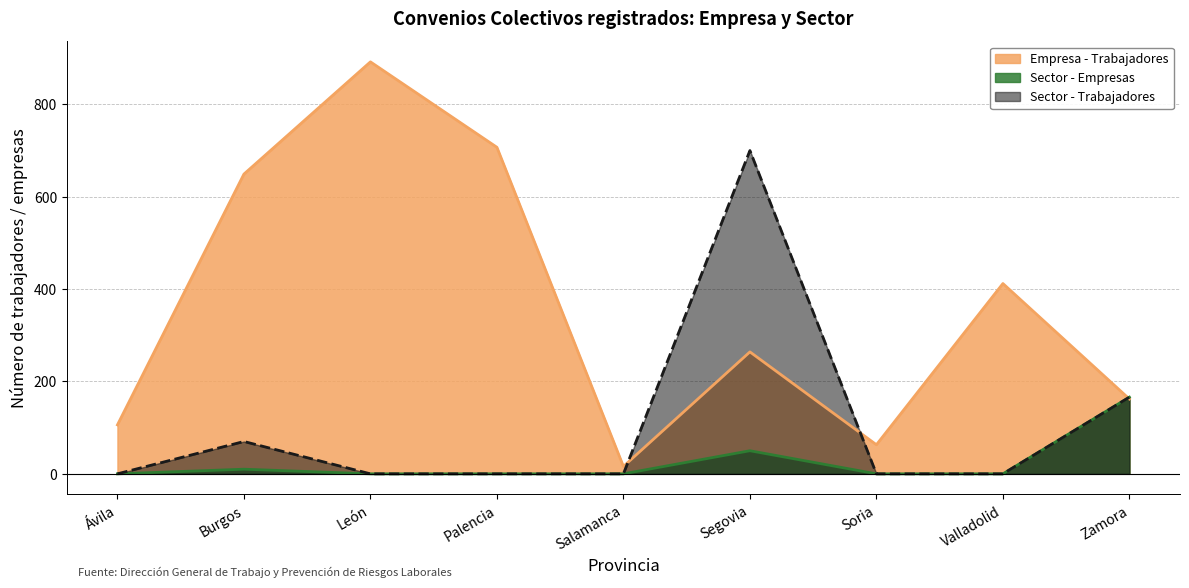

At which label is Empresa - Trabajadores closest to 454?

Valladolid